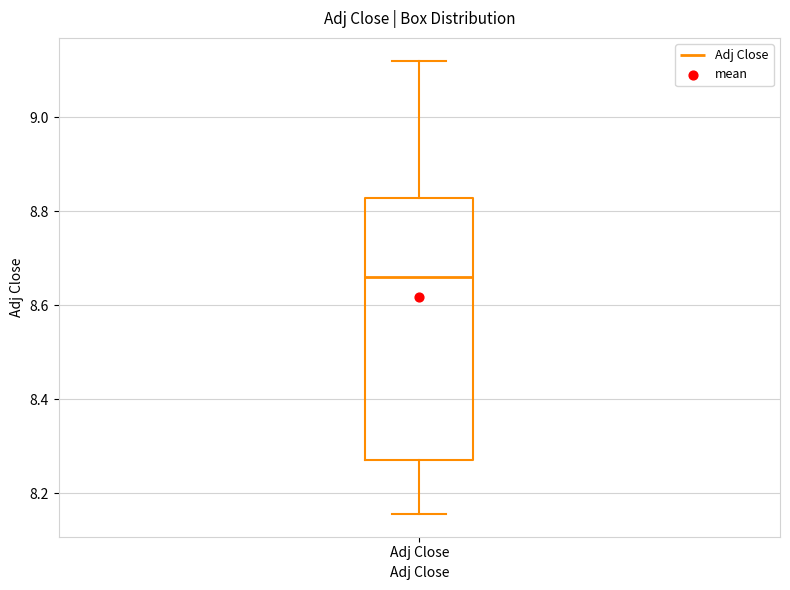

Read this box plot against the y-axis: the position of the median line, the range covered by the box, and the ends of both whiskers. The values are not printed on the chart, so give them approximately, as read against the axis.

median 8.66, box 8.28 to 8.82, whiskers 8.16 to 9.12